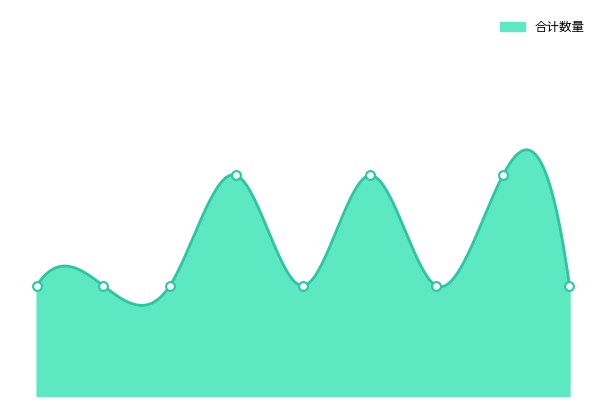

Approximately how many times larger is the value at 3709 compared to 3600?

0.5